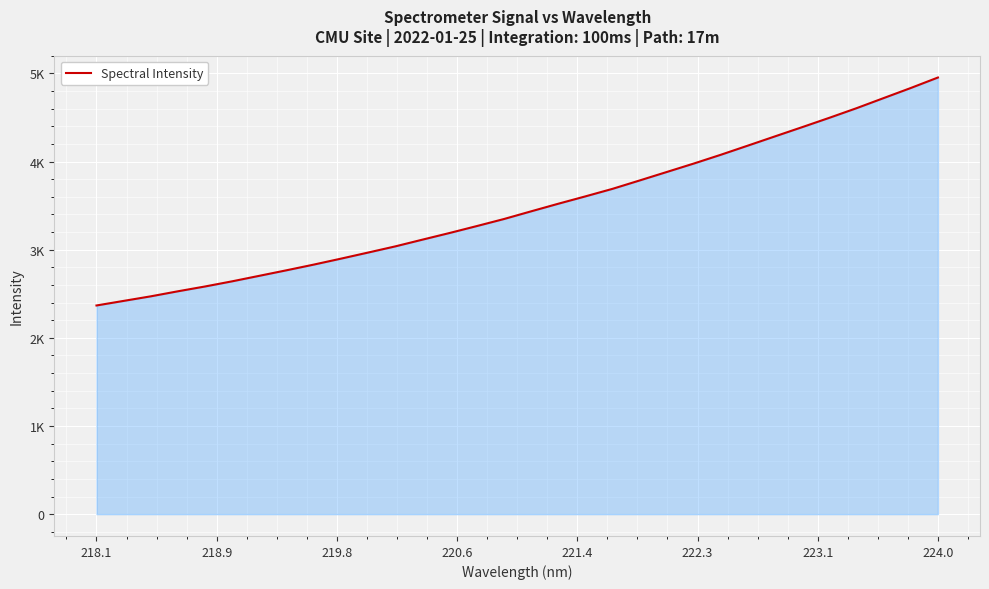

Does the chart display data point markers on the line(s)?

No